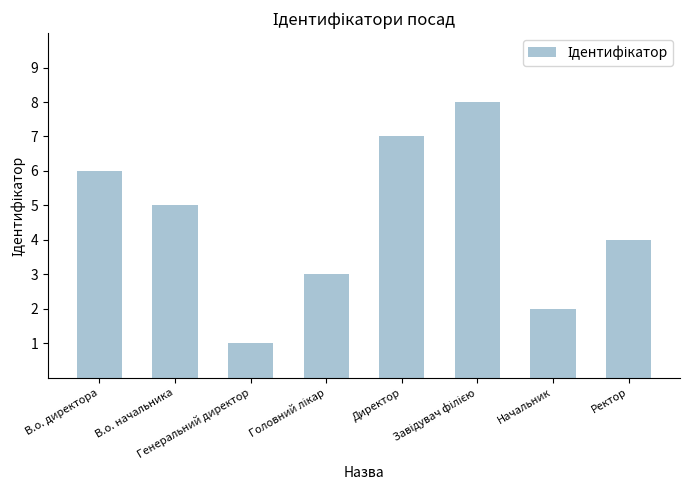

What is the value of the 4th bar from the left?

3